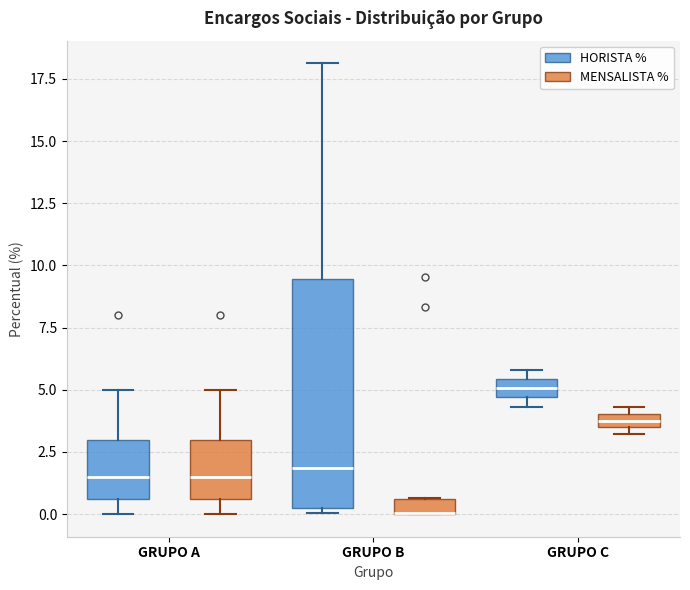

Where is the upper edge of the box for GRUPO B (MENSALISTA %) on the y-axis? The values are not printed on the chart, so give them approximately, as read against the axis.

0.5